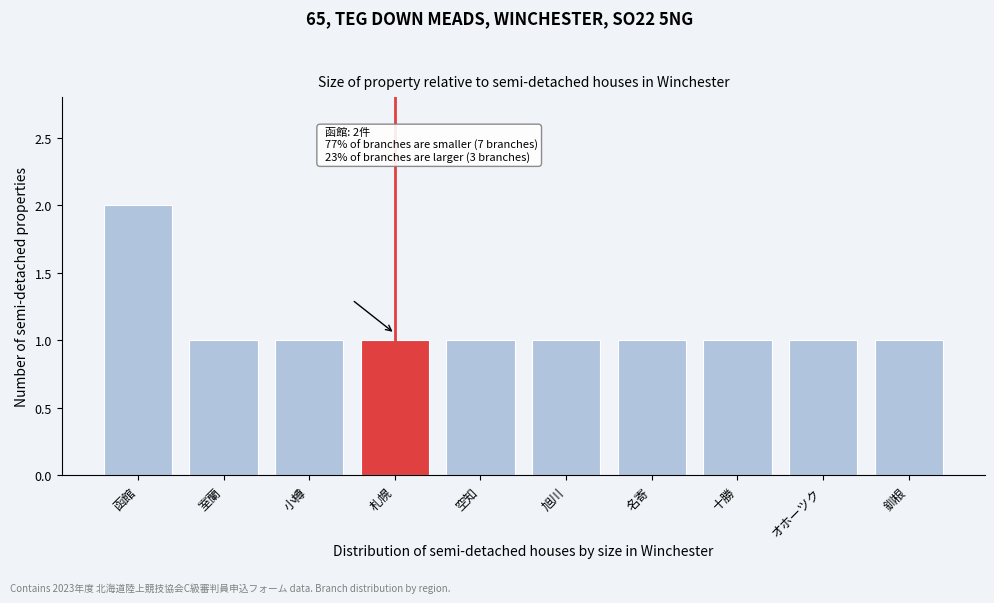

Reading left to right, transcribe all the data shown in this chart.

2	1	1	1	1	1	1	1	1	1